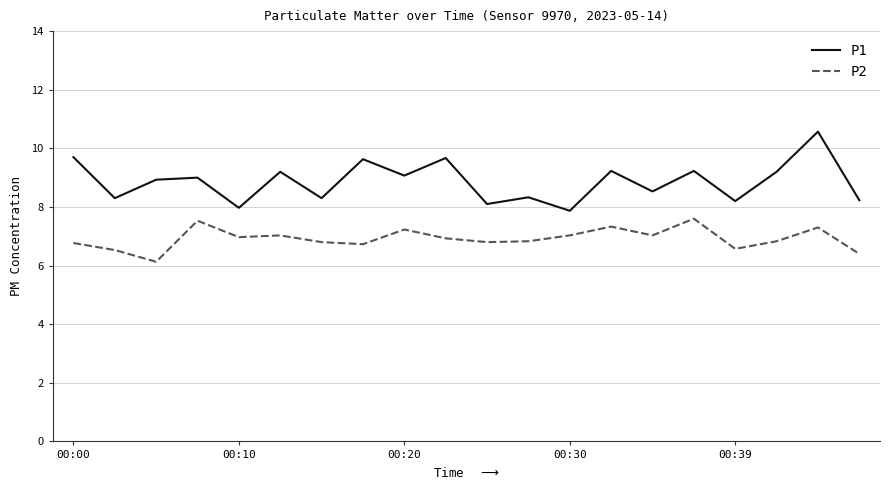

List the series in order of their overall mean, lowest first.

P2, P1